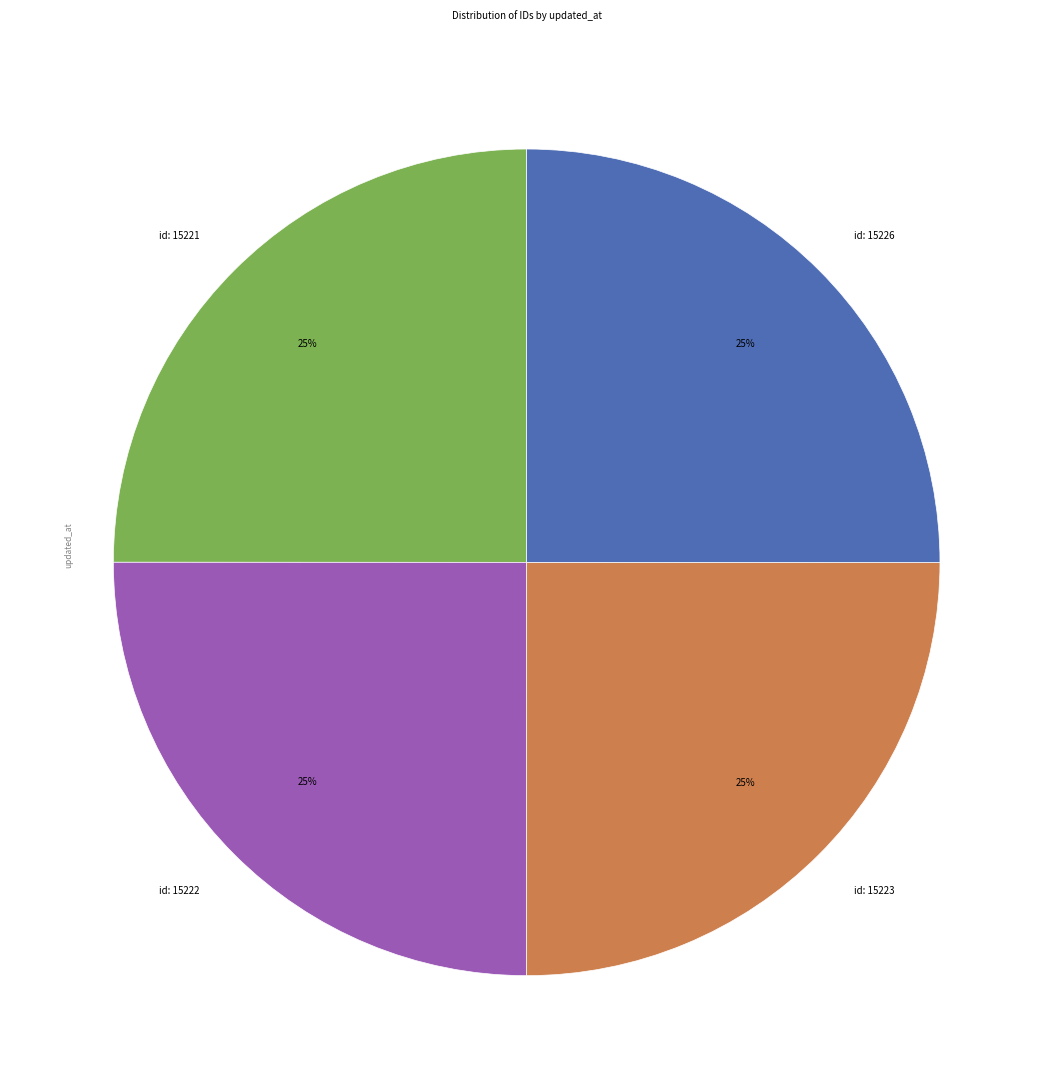

True or false: id: 15222 accounts for 13% of the total.

False